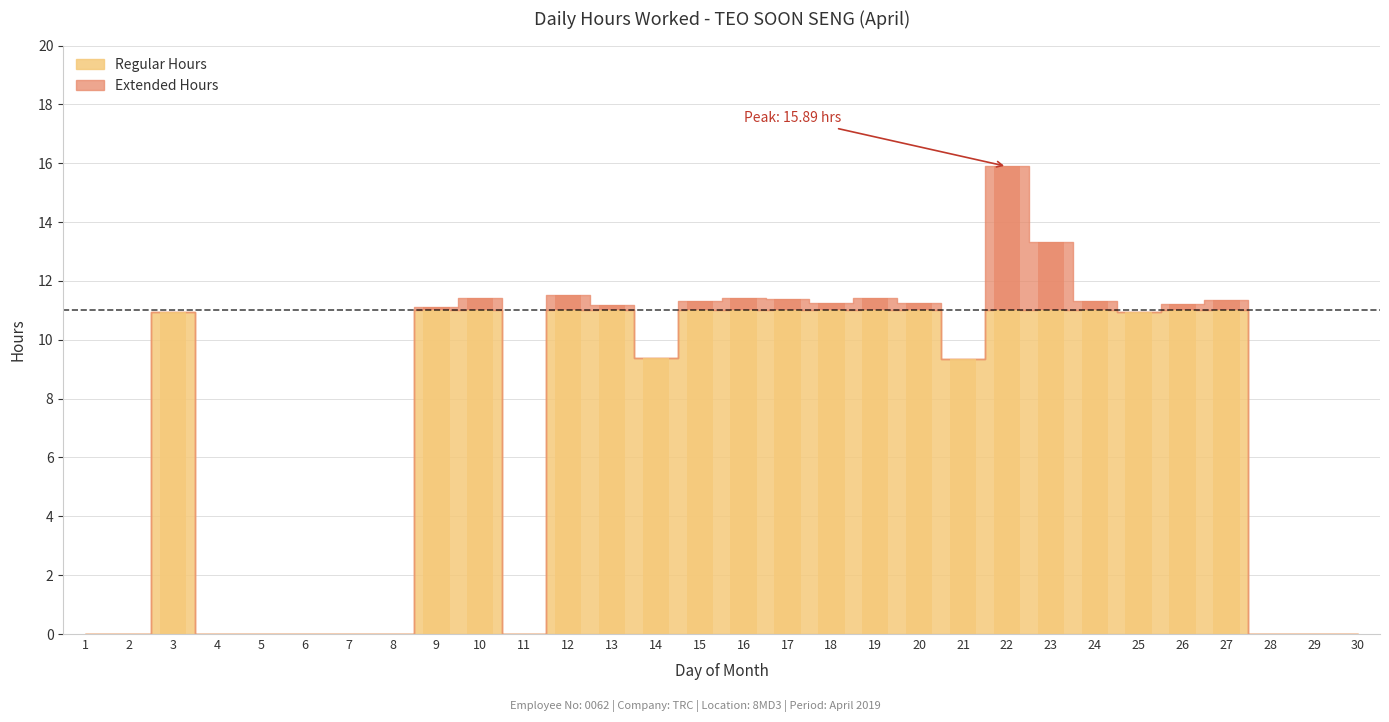

What is the sum of the values at 26 and 3?

22.0